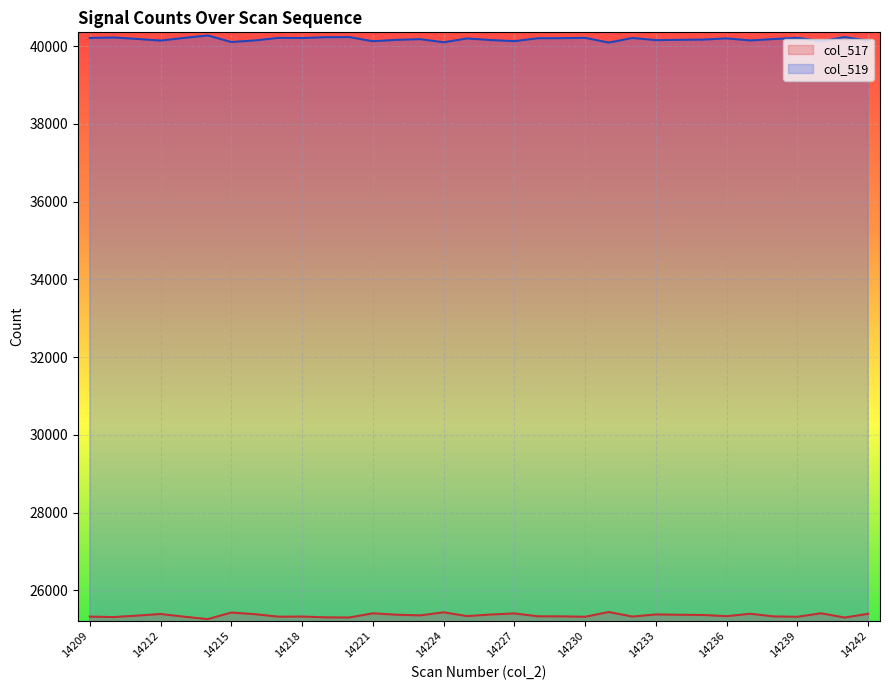

True or false: col_519 and col_517 intersect in this chart.

False